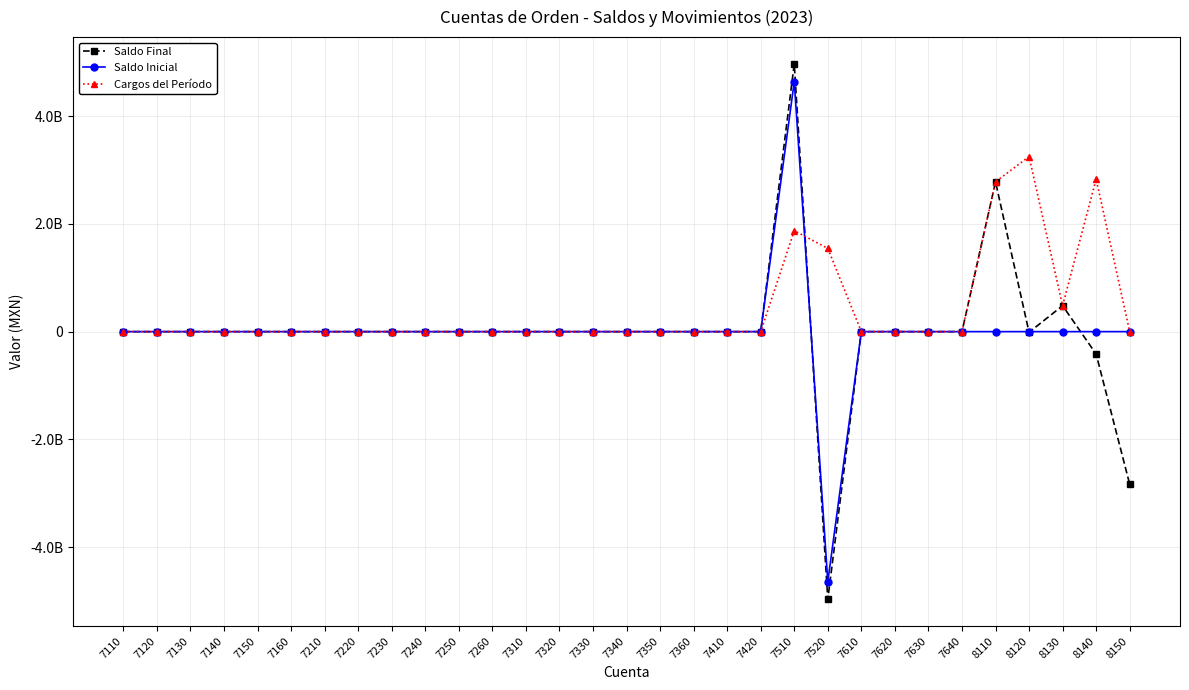

How many interior local peaks does the Cargos del Período series have?

3